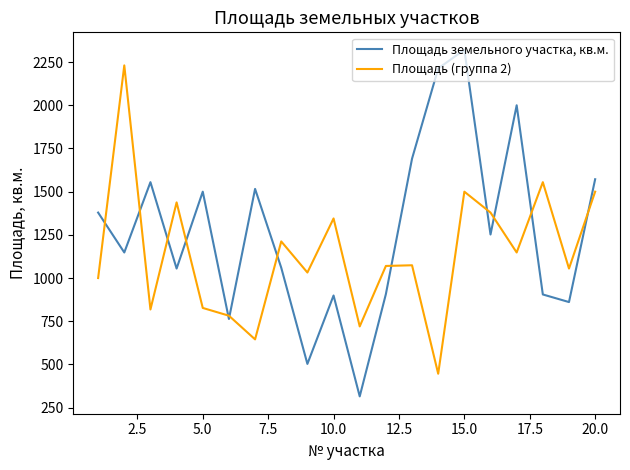

What is the maximum value shown in the chart?

2322